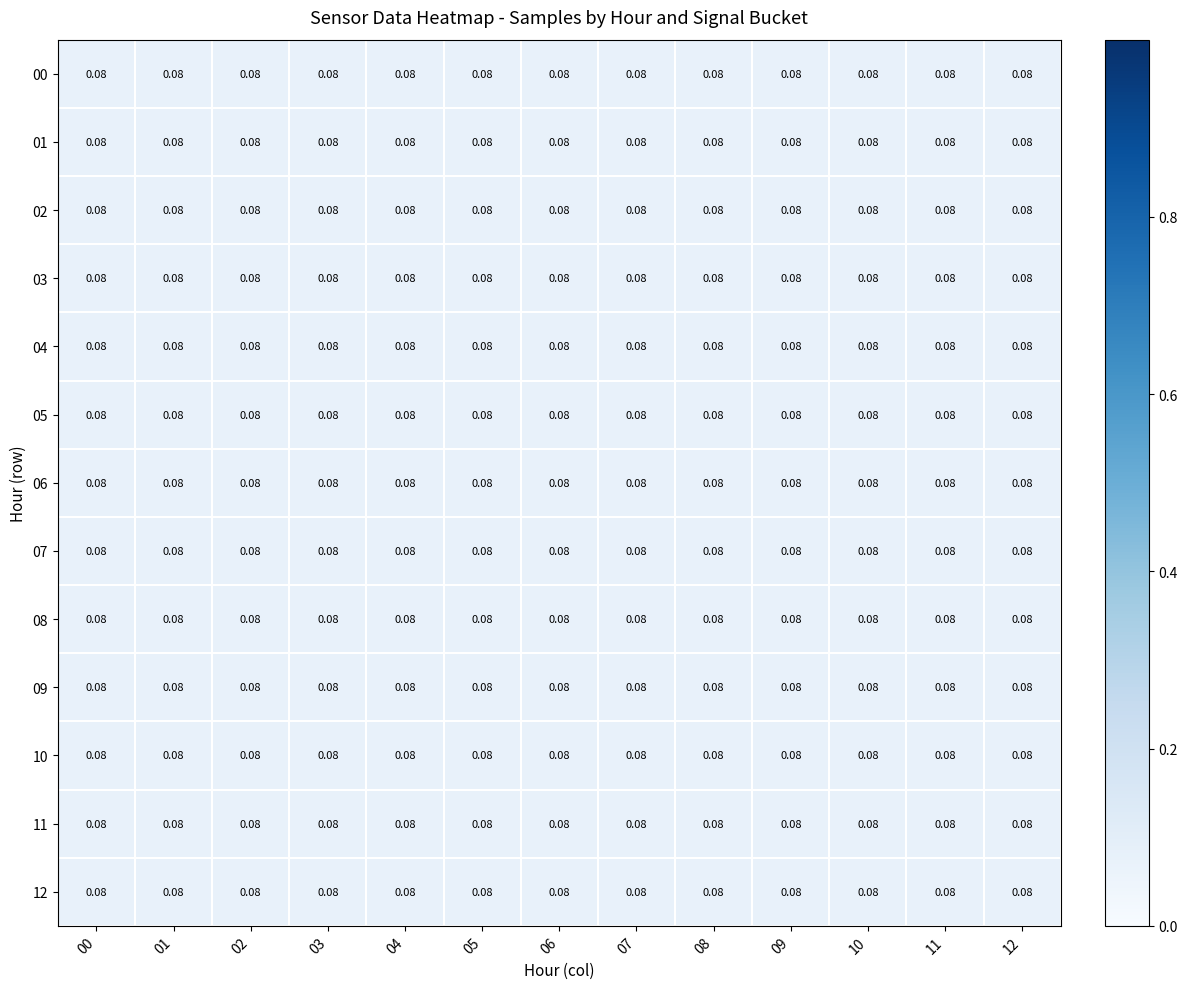

What is the total value across all series at 04?

1.0